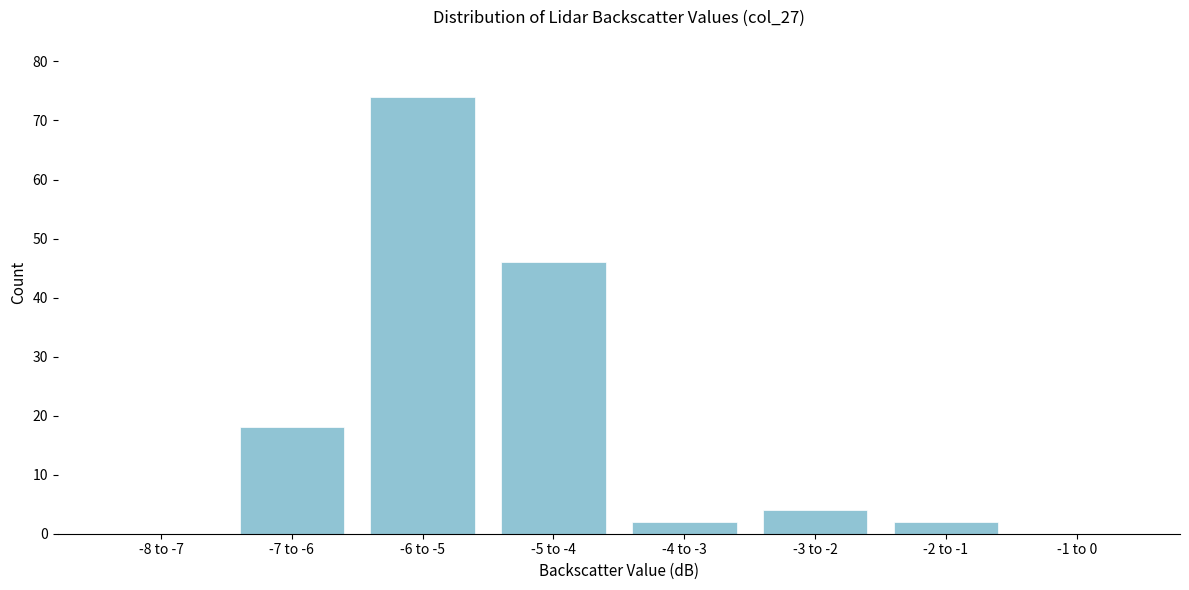

Reading left to right, extract all data points from this chart.

-8 to -7=0	-7 to -6=18	-6 to -5=74	-5 to -4=46	-4 to -3=2	-3 to -2=4	-2 to -1=2	-1 to 0=0